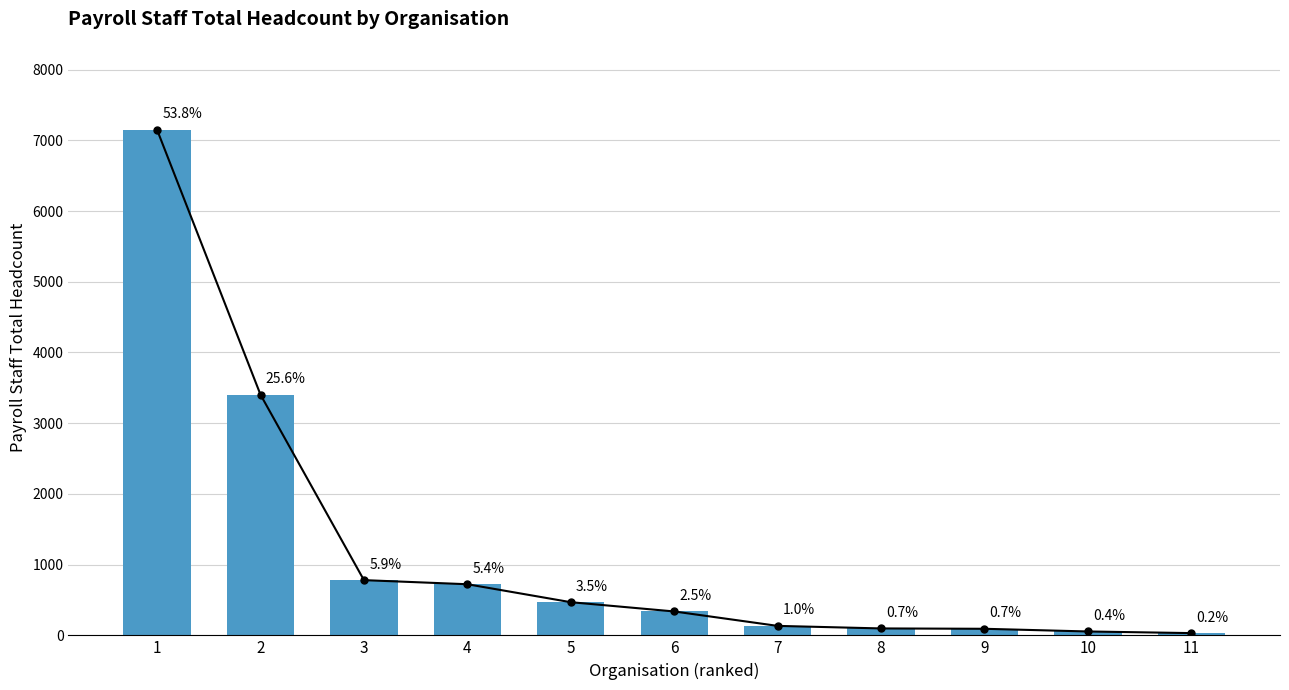

At which label does the data first exceed 338?

1